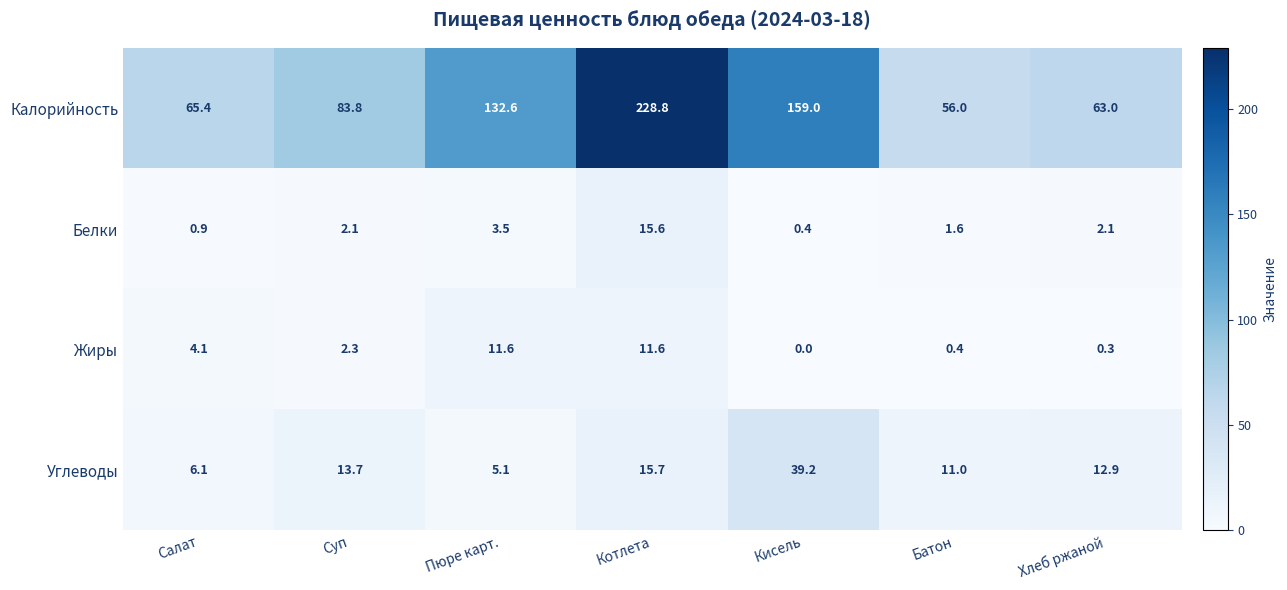

At how many categories does at least one series exceed 88?

3